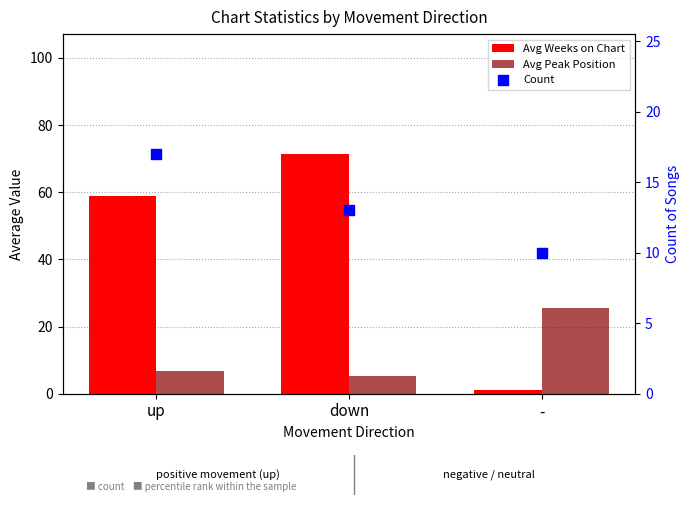

Which series contains the highest Y value?

Avg Weeks on Chart